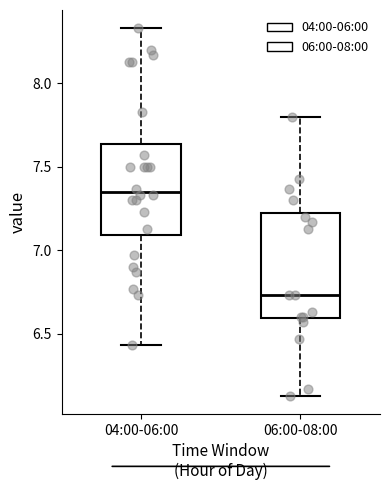

Reading left to right, read every box against the y-axis: the position of its median line, the range the box covers, and the ends of its whiskers. The values are not printed on the chart, so give them approximately, as read against the axis.

04:00-06:00: median 7.35, box 7.10 to 7.65, whiskers 6.45 to 8.35
06:00-08:00: median 6.75, box 6.60 to 7.25, whiskers 6.15 to 7.80